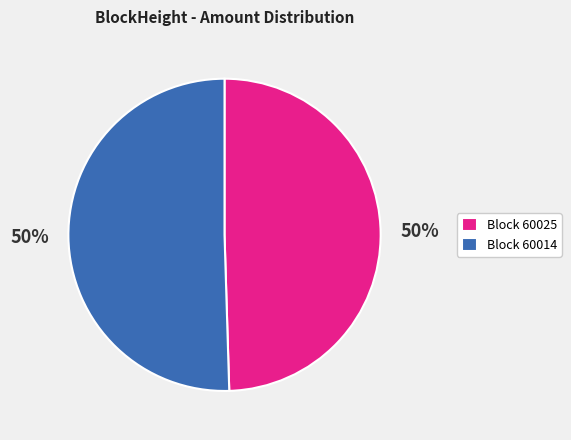

Combined, do Block 60014 and Block 60025 account for over 50%?

Yes